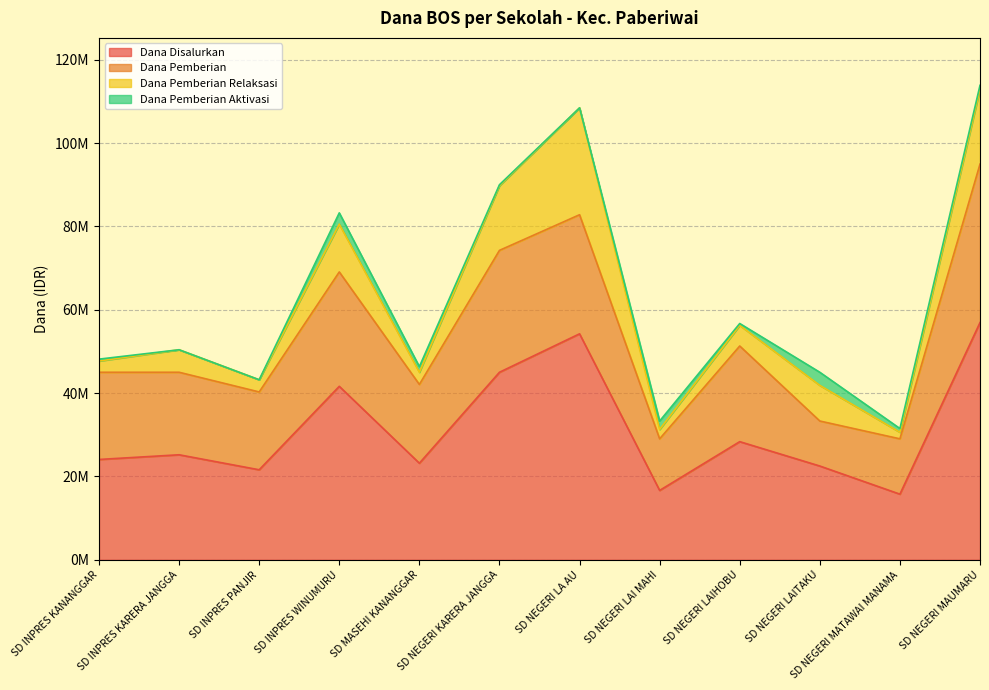

What position from the left is SD INPRES KANANGGAR?

1